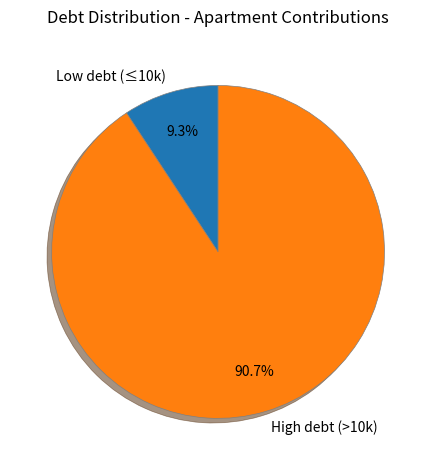

Which category has the biggest portion of the pie?

High debt (>10k)